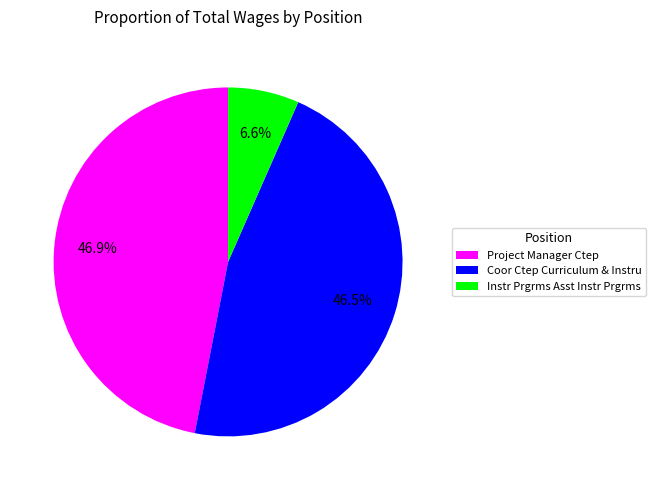

The Project Manager Ctep slice represents 47% of the pie. True or false?

True